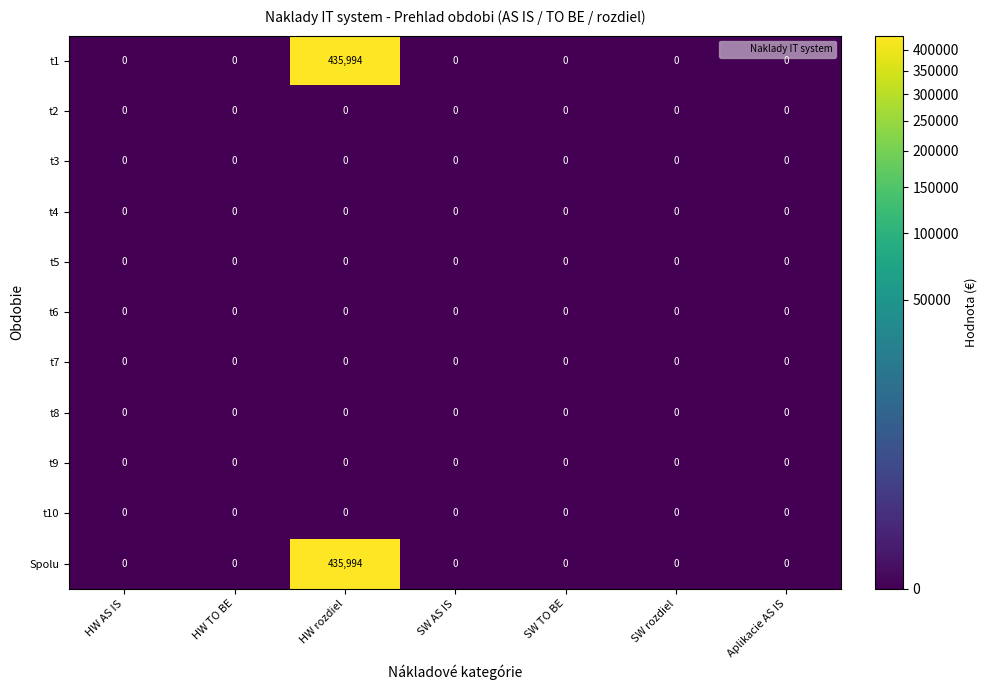

True or false: t2 has a value of 0 at Aplikacie AS IS.

True